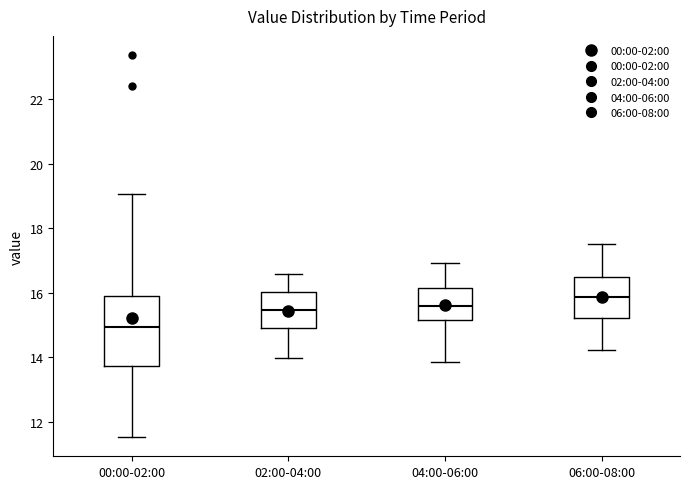

Reading left to right, read every box against the y-axis: the position of its median line, the range the box covers, and the ends of its whiskers. The values are not printed on the chart, so give them approximately, as read against the axis.

00:00-02:00: median 15.0, box 13.8 to 15.8, whiskers 11.6 to 19.0
02:00-04:00: median 15.4, box 15.0 to 16.0, whiskers 14.0 to 16.6
04:00-06:00: median 15.6, box 15.2 to 16.2, whiskers 13.8 to 17.0
06:00-08:00: median 15.8, box 15.2 to 16.6, whiskers 14.2 to 17.6